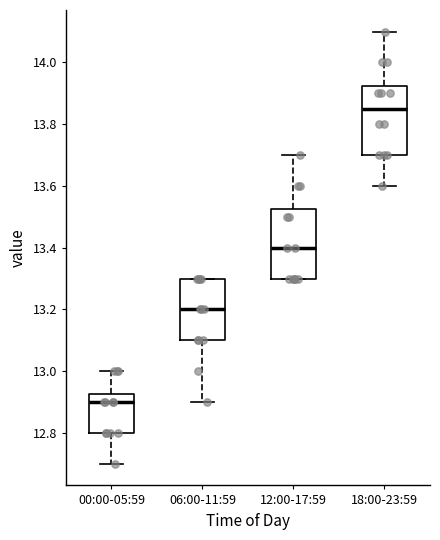

Where is the upper edge of the box for 12:00-17:59 on the y-axis? The values are not printed on the chart, so give them approximately, as read against the axis.

13.52